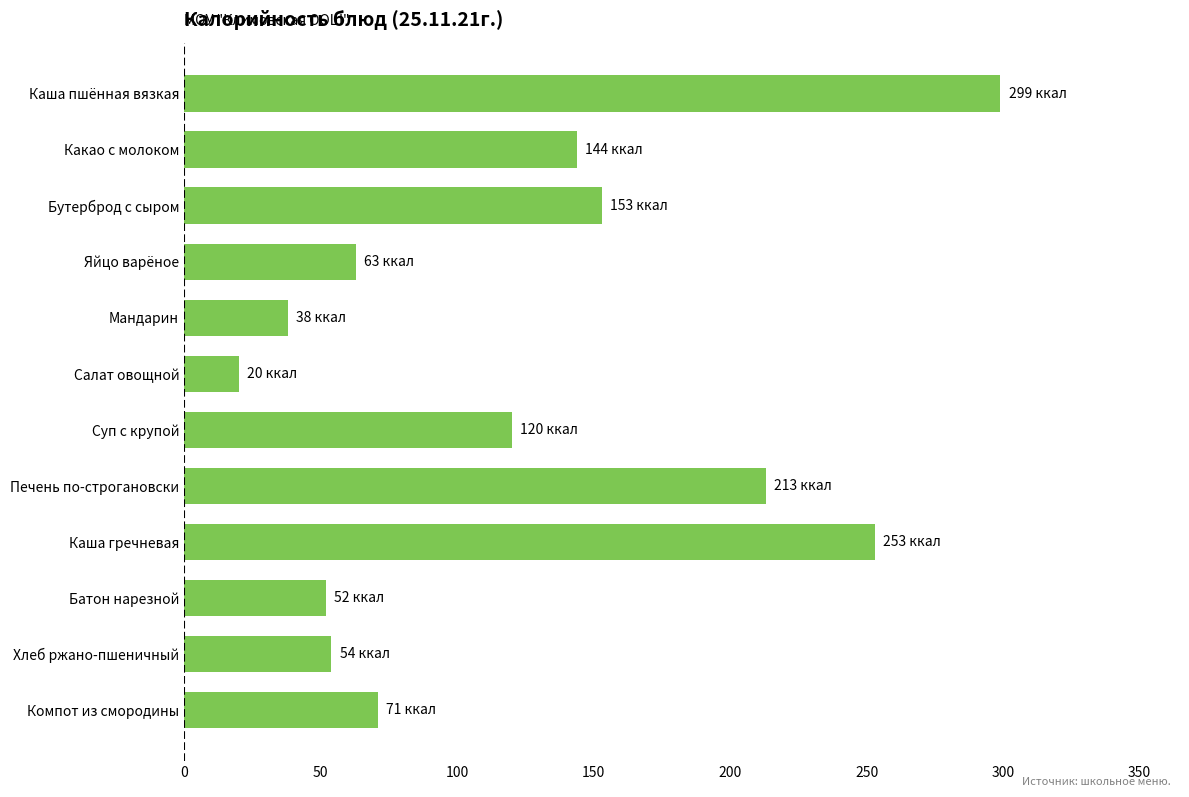

Between Каша гречневая and Яйцо варёное, which is larger?

Каша гречневая